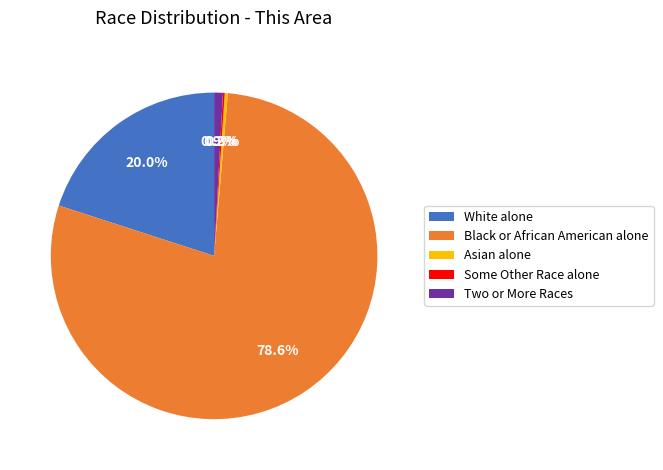

True or false: Two or More Races accounts for 1% of the total.

True